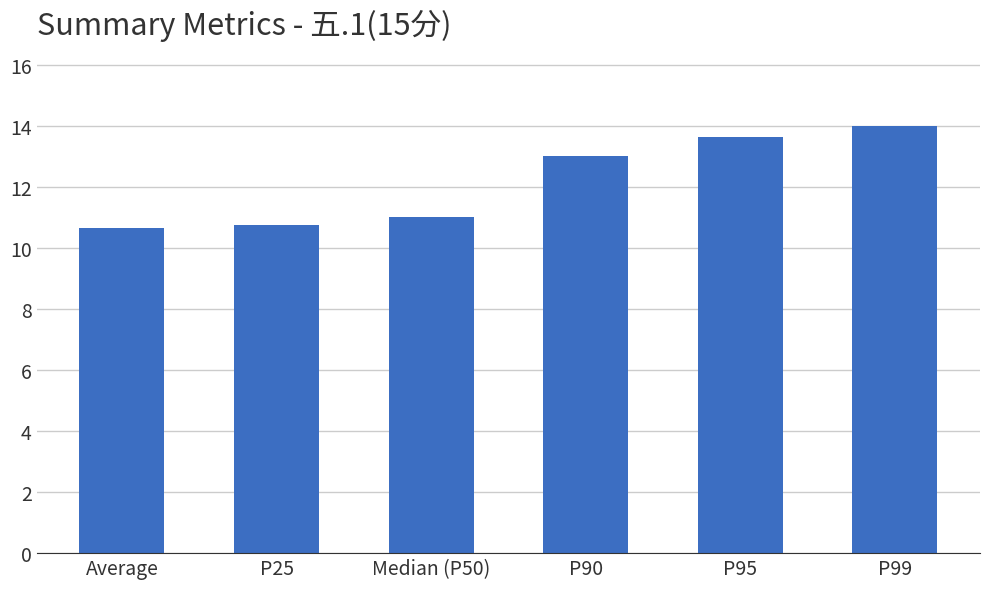

Does the chart contain any negative values?

No